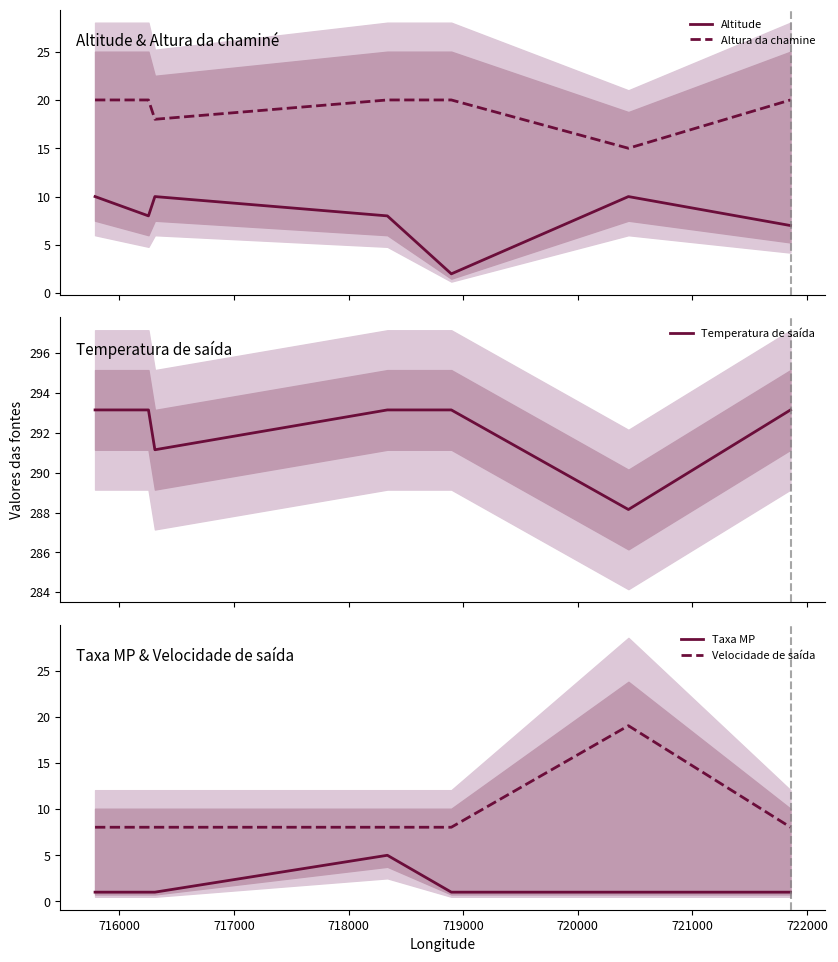

Does the chart have visible grid lines?

No